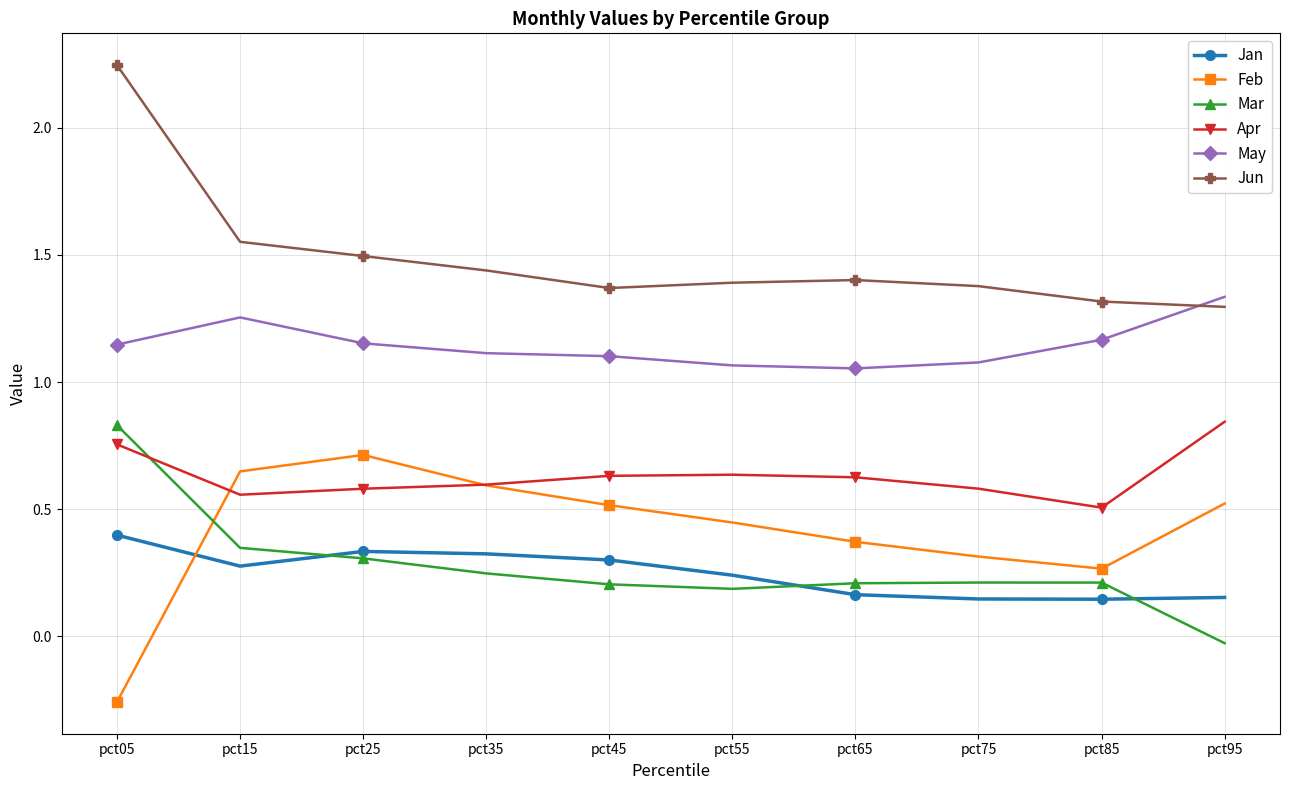

At which category is the sum across all series the highest?

pct05